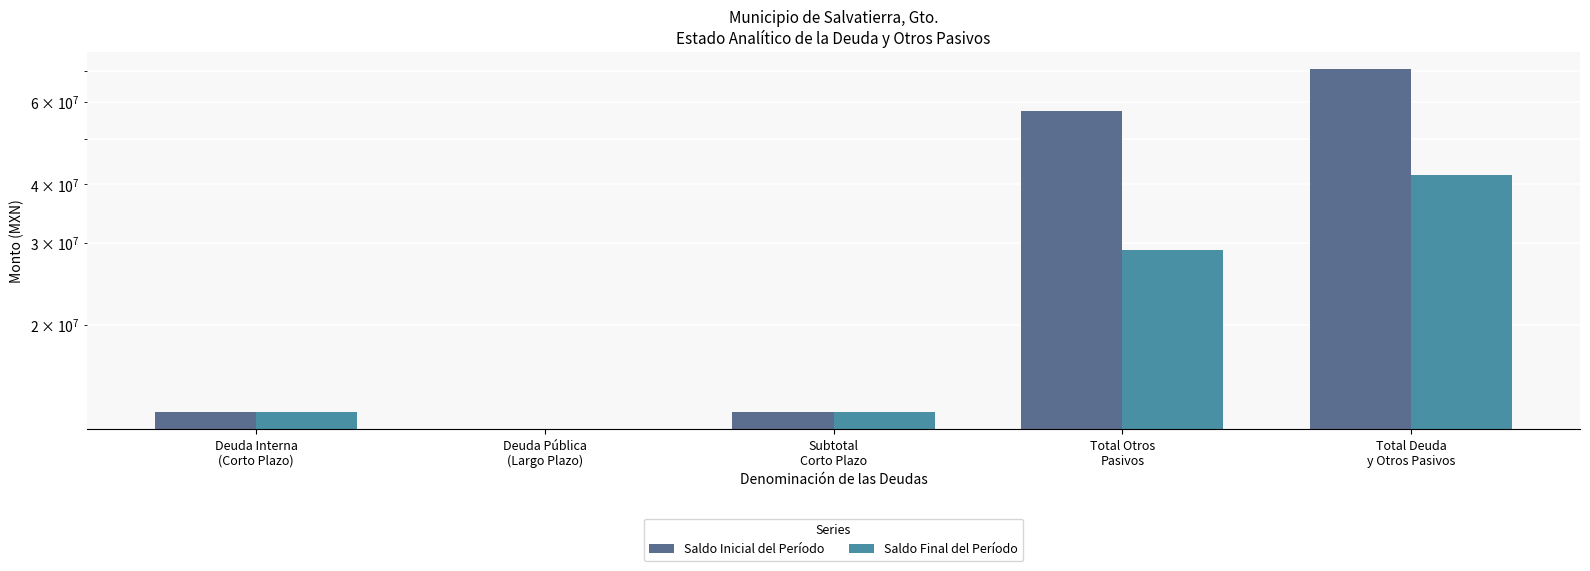

How many values in Saldo Inicial del Período are above zero?

4